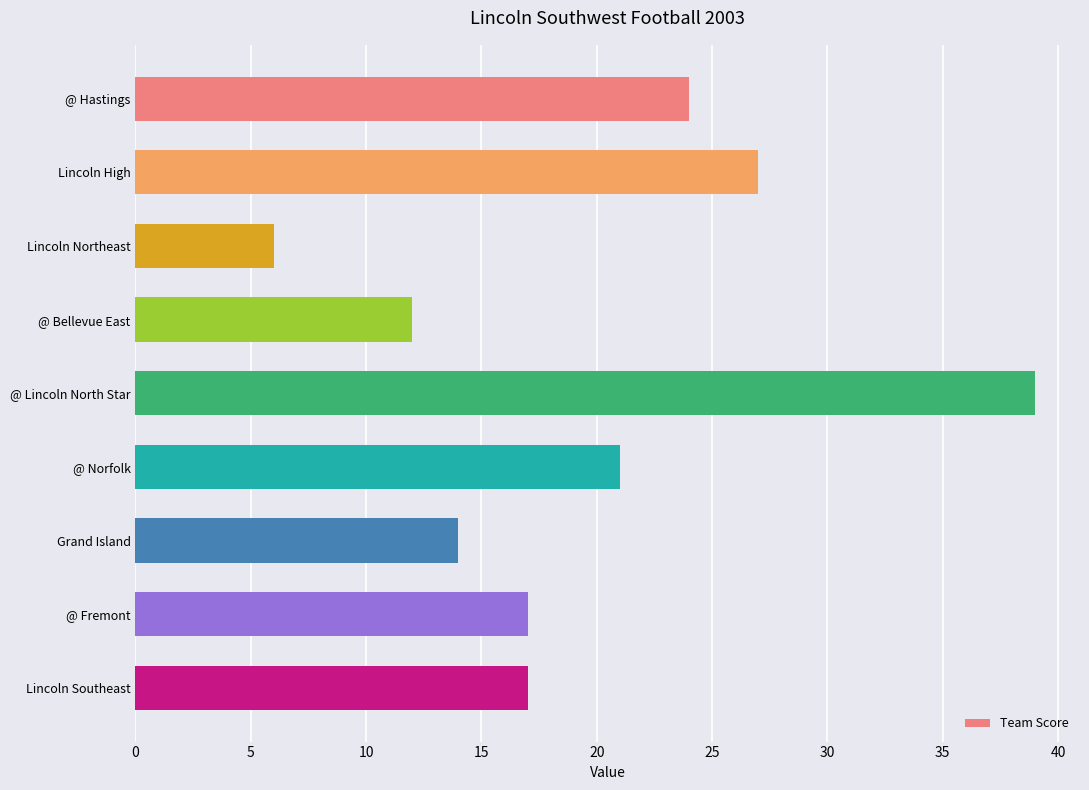

What is the sum of the values at @ Bellevue East and @ Norfolk?

33